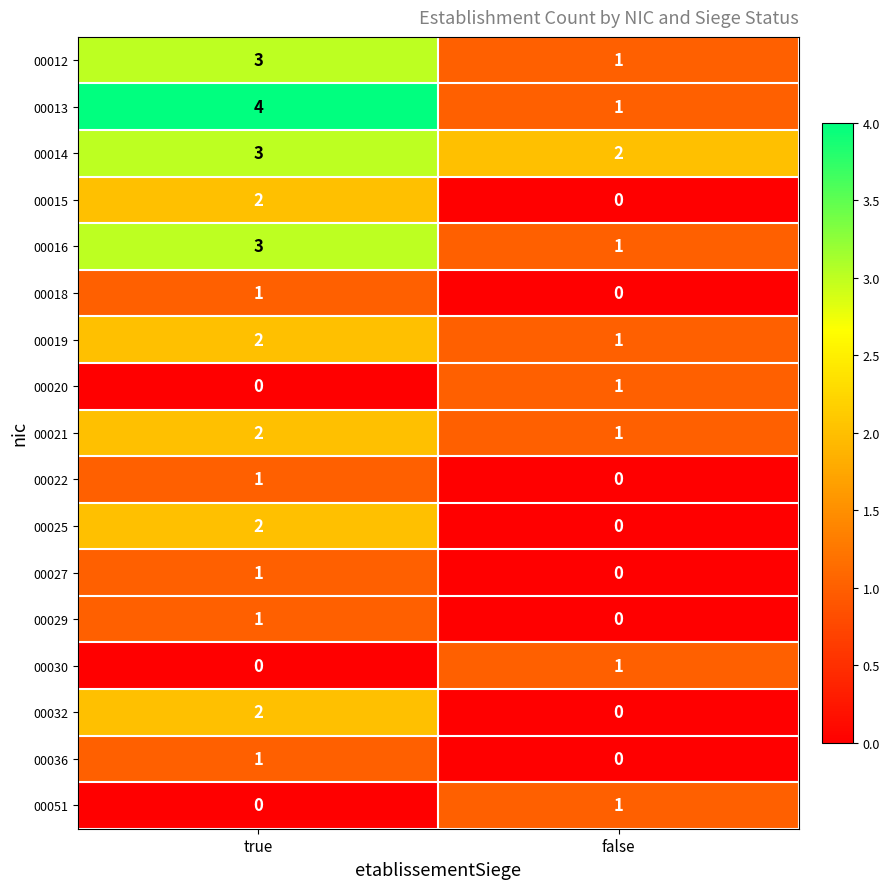

Which series has the widest spread of values?

00013